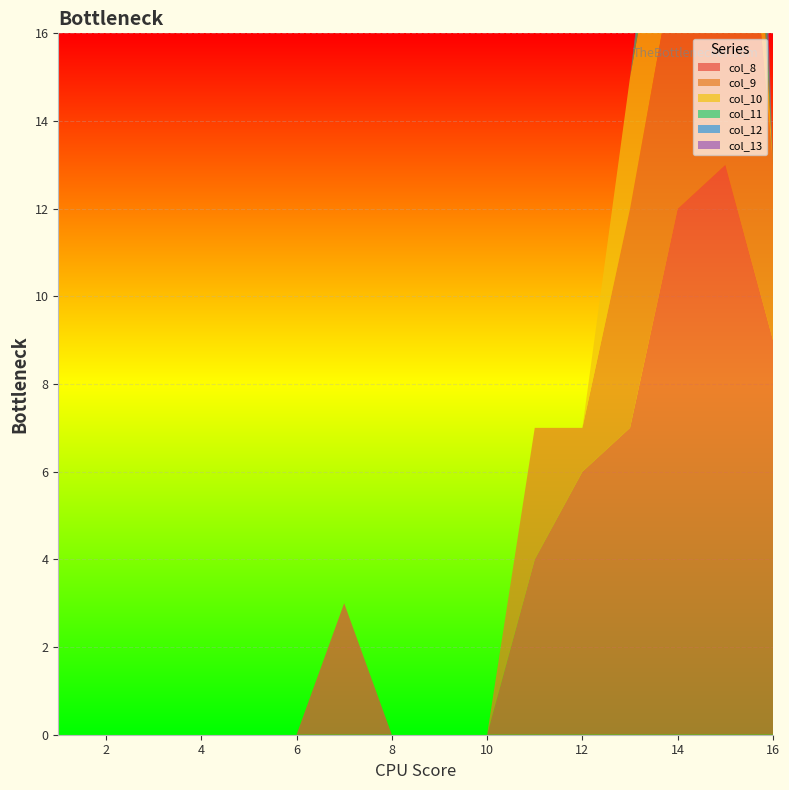

Reading left to right, what are all the values shown in this chart?

col_8: 1=0	2=0	3=0	4=0	5=0	6=0	7=3	8=0	9=0	10=0	11=4	12=6	13=7	14=12	15=13	16=9
col_9: 1=0	2=0	3=0	4=0	5=0	6=0	7=0	8=0	9=0	10=0	11=3	12=1	13=5	14=6	15=12	16=4
col_10: 1=0	2=0	3=0	4=0	5=0	6=0	7=0	8=0	9=0	10=0	11=0	12=0	13=3	14=3	15=7	16=0
col_11: 1=0	2=0	3=0	4=0	5=0	6=0	7=0	8=0	9=0	10=0	11=0	12=0	13=0	14=2	15=6	16=0
col_12: 1=0	2=0	3=0	4=0	5=0	6=0	7=0	8=0	9=0	10=0	11=0	12=0	13=0	14=1	15=5	16=0
col_13: 1=0	2=0	3=0	4=0	5=0	6=0	7=0	8=0	9=0	10=0	11=0	12=0	13=0	14=0	15=3	16=0